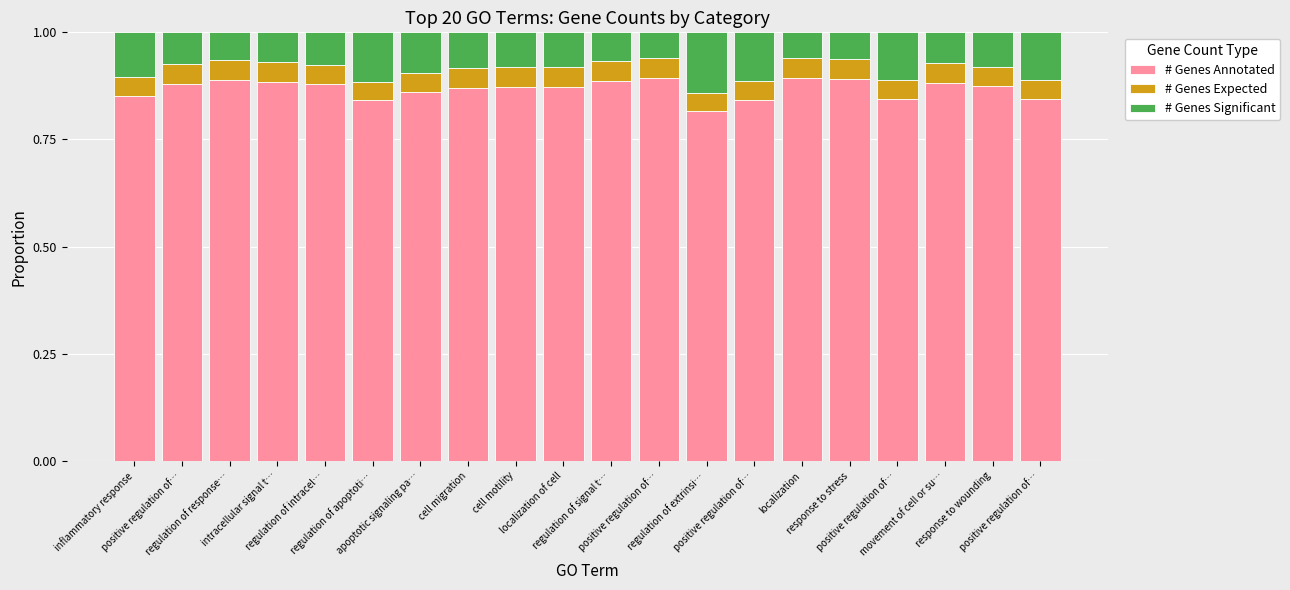

Which series changed the most between apoptotic signaling pa… and positive regulation of…?

# Genes Significant